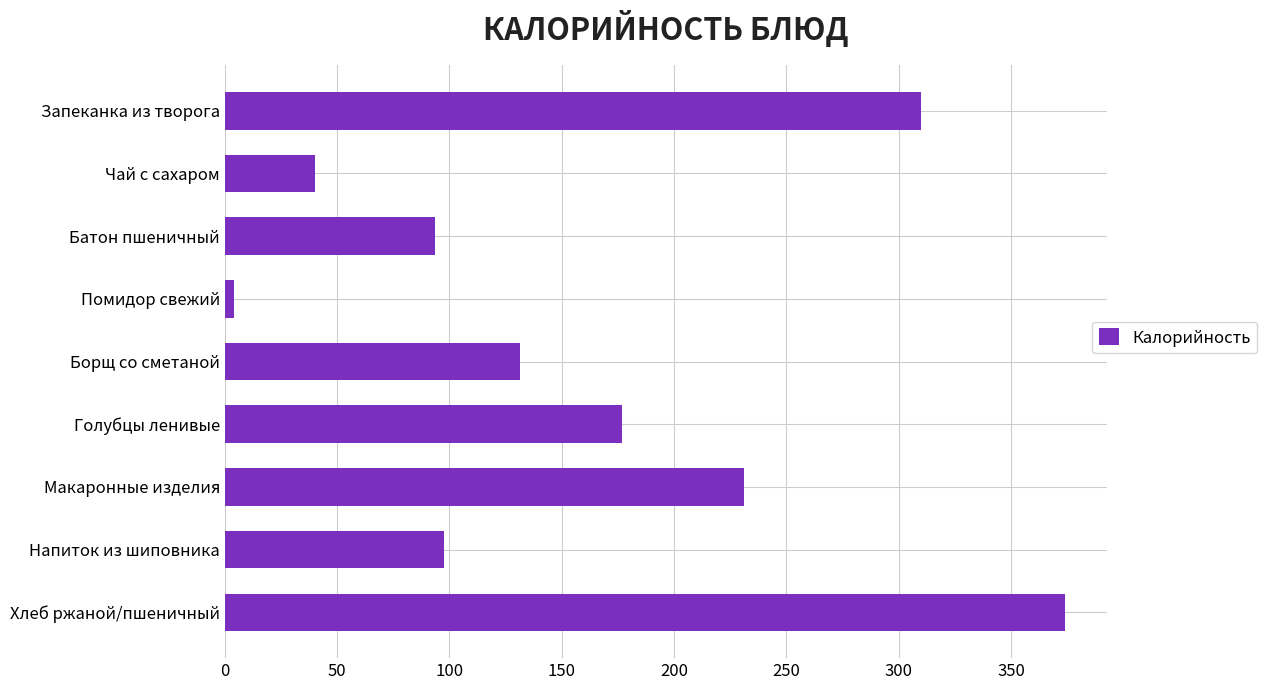

What is the average value?

162.0